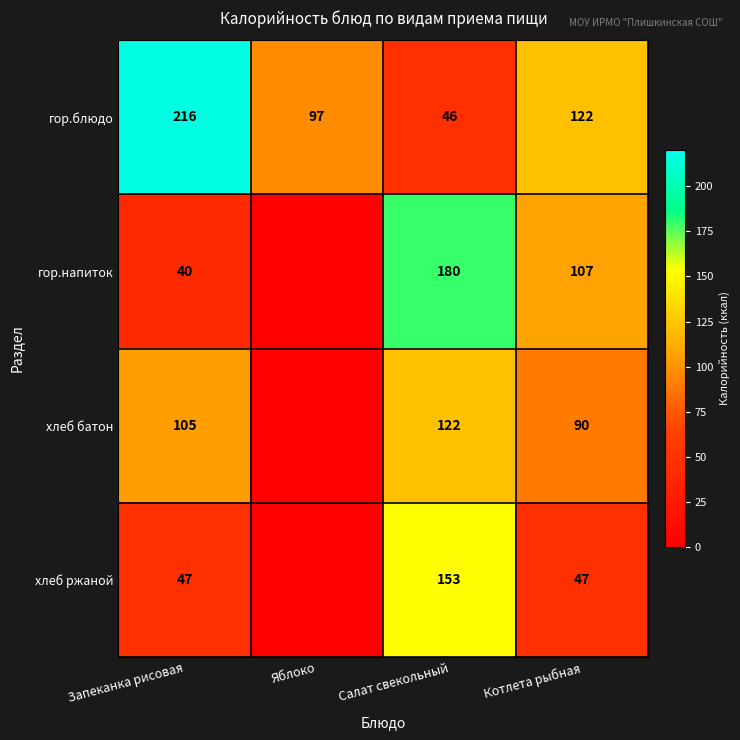

Read the гор.блюдо value at Салат свекольный.

46